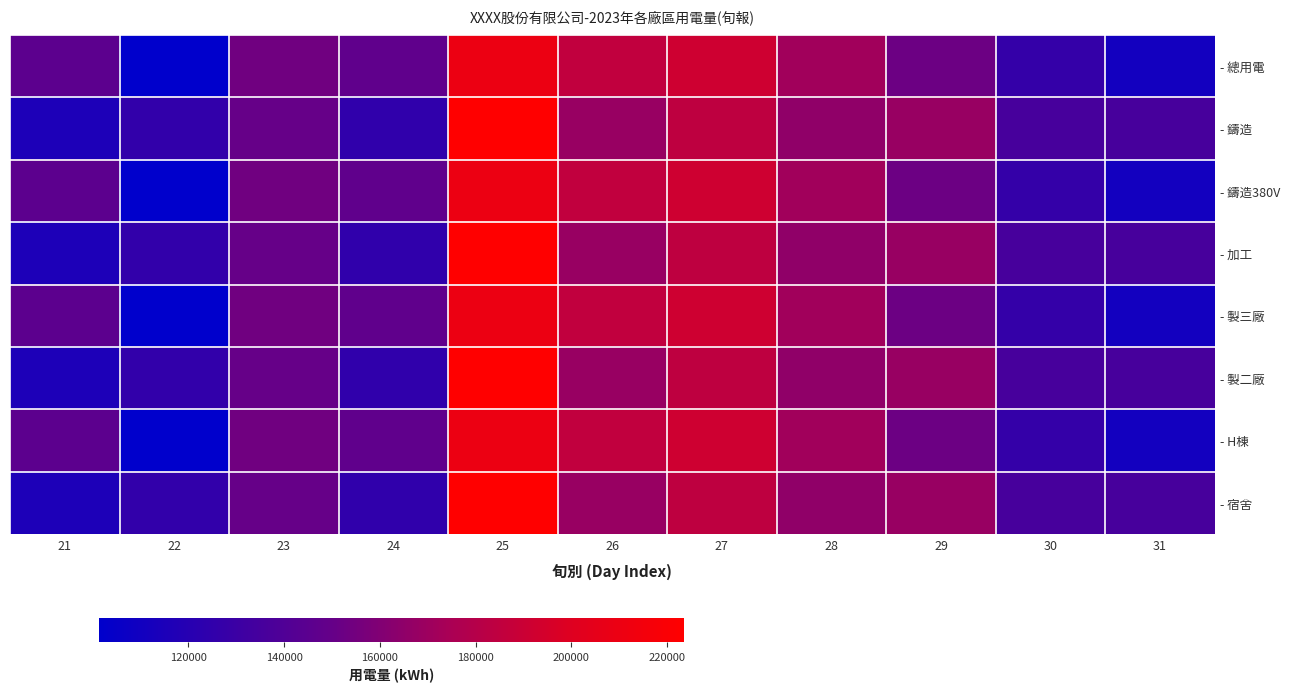

Reading left to right, what are all the values shown in this chart?

- 總用電: 21=145560.6	22=101351.5	23=154144.3	24=147259.8	25=210479.7	26=185358.1	27=191718.5	28=171797.0	29=152864.4	30=126978.0	31=110548.9
- 鑄造: 21=115521.0	22=125315.0	23=150055.3	24=124544.0	25=223541.0	26=168240.0	27=184541.0	28=165458.0	29=168541.0	30=135555.0	31=135247.0
- 鑄造380V: 21=145560.6	22=101351.5	23=154144.3	24=147259.8	25=210479.7	26=185358.1	27=191718.5	28=171797.0	29=152864.4	30=126978.0	31=110548.9
- 加工: 21=115521.0	22=125315.0	23=150055.3	24=124544.0	25=223541.0	26=168240.0	27=184541.0	28=165458.0	29=168541.0	30=135555.0	31=135247.0
- 製三廠: 21=145560.6	22=101351.5	23=154144.3	24=147259.8	25=210479.7	26=185358.1	27=191718.5	28=171797.0	29=152864.4	30=126978.0	31=110548.9
- 製二廠: 21=115521.0	22=125315.0	23=150055.3	24=124544.0	25=223541.0	26=168240.0	27=184541.0	28=165458.0	29=168541.0	30=135555.0	31=135247.0
- H棟: 21=145560.6	22=101351.5	23=154144.3	24=147259.8	25=210479.7	26=185358.1	27=191718.5	28=171797.0	29=152864.4	30=126978.0	31=110548.9
- 宿舍: 21=115521.0	22=125315.0	23=150055.3	24=124544.0	25=223541.0	26=168240.0	27=184541.0	28=165458.0	29=168541.0	30=135555.0	31=135247.0